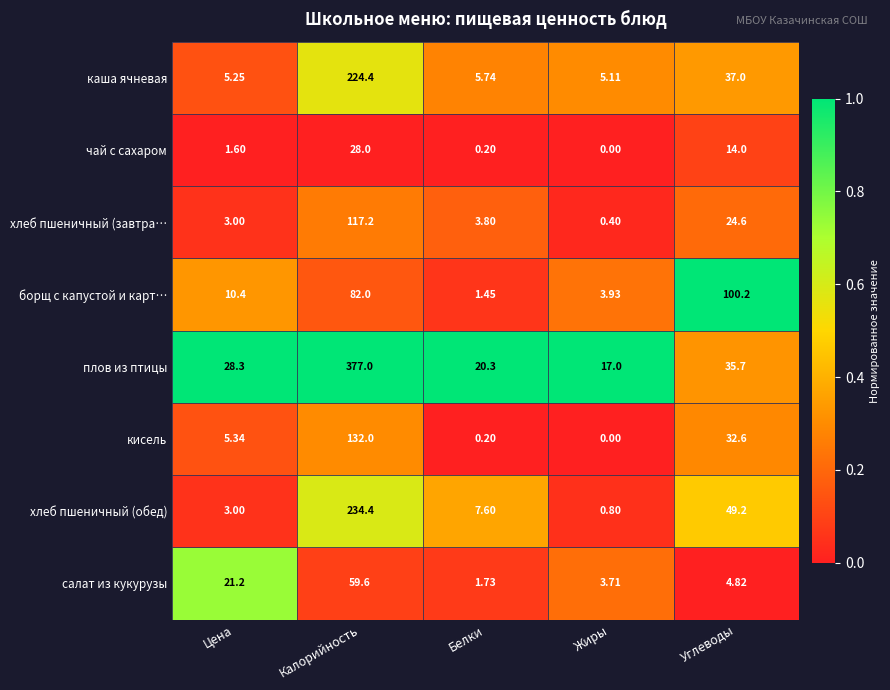

Which series changed the most between Цена and Белки?

салат из кукурузы